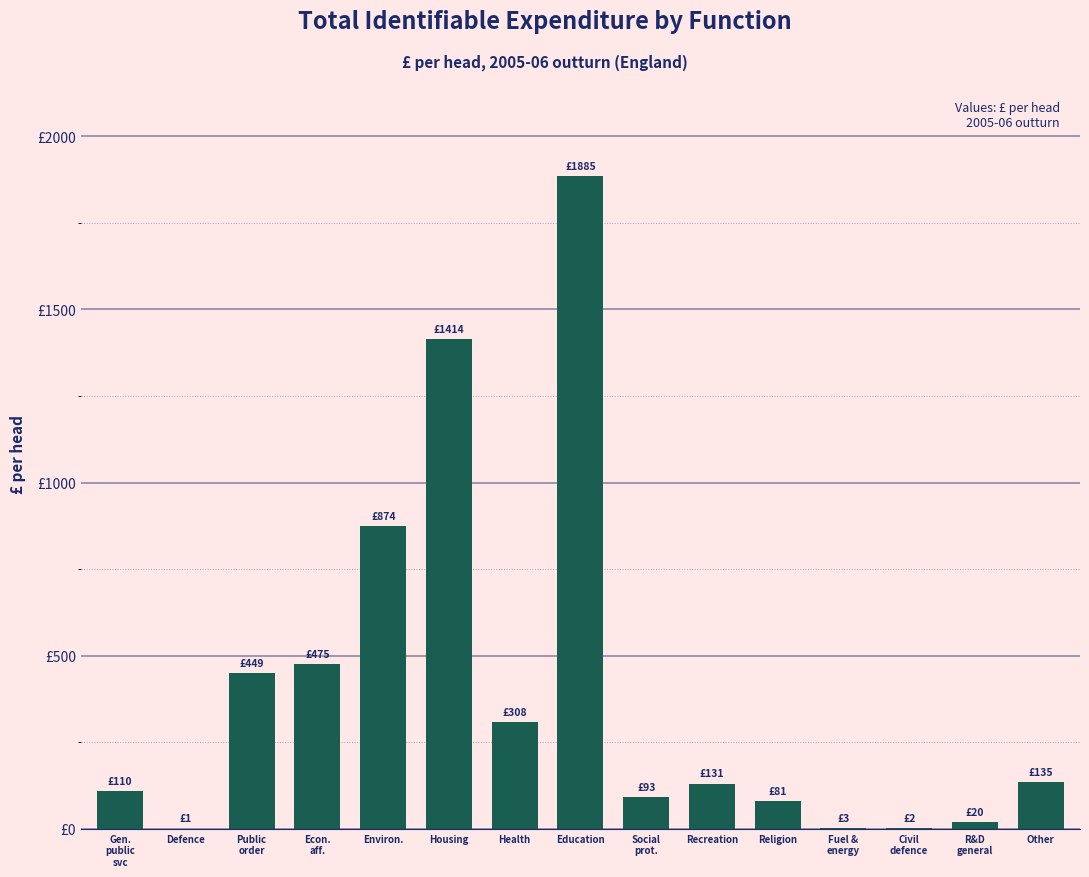

Are the bars horizontal?

No